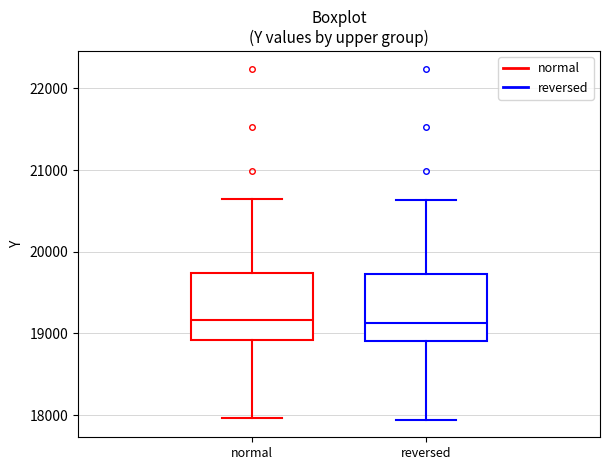

Reading left to right, read every box against the y-axis: the position of its median line, the range the box covers, and the ends of its whiskers. The values are not printed on the chart, so give them approximately, as read against the axis.

normal: median 19200, box 18900 to 19700, whiskers 18000 to 20600
reversed: median 19100, box 18900 to 19700, whiskers 17900 to 20600